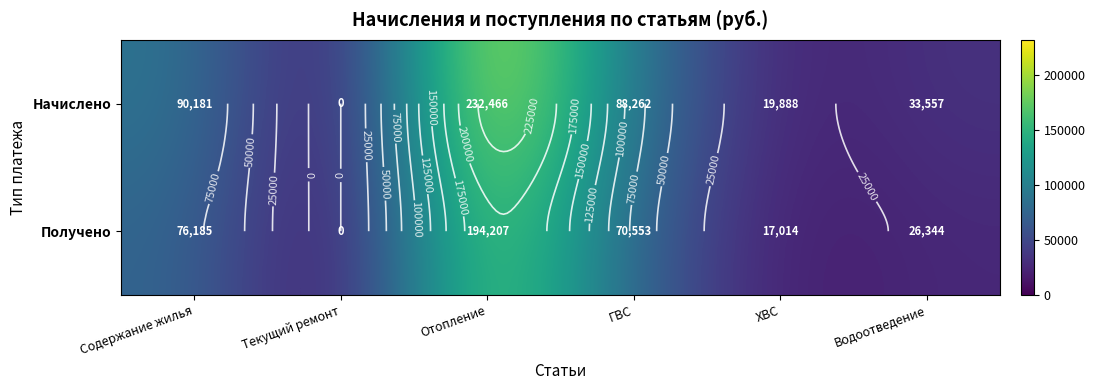

What is the difference between the maximum and minimum values in the Получено series?

194207.4